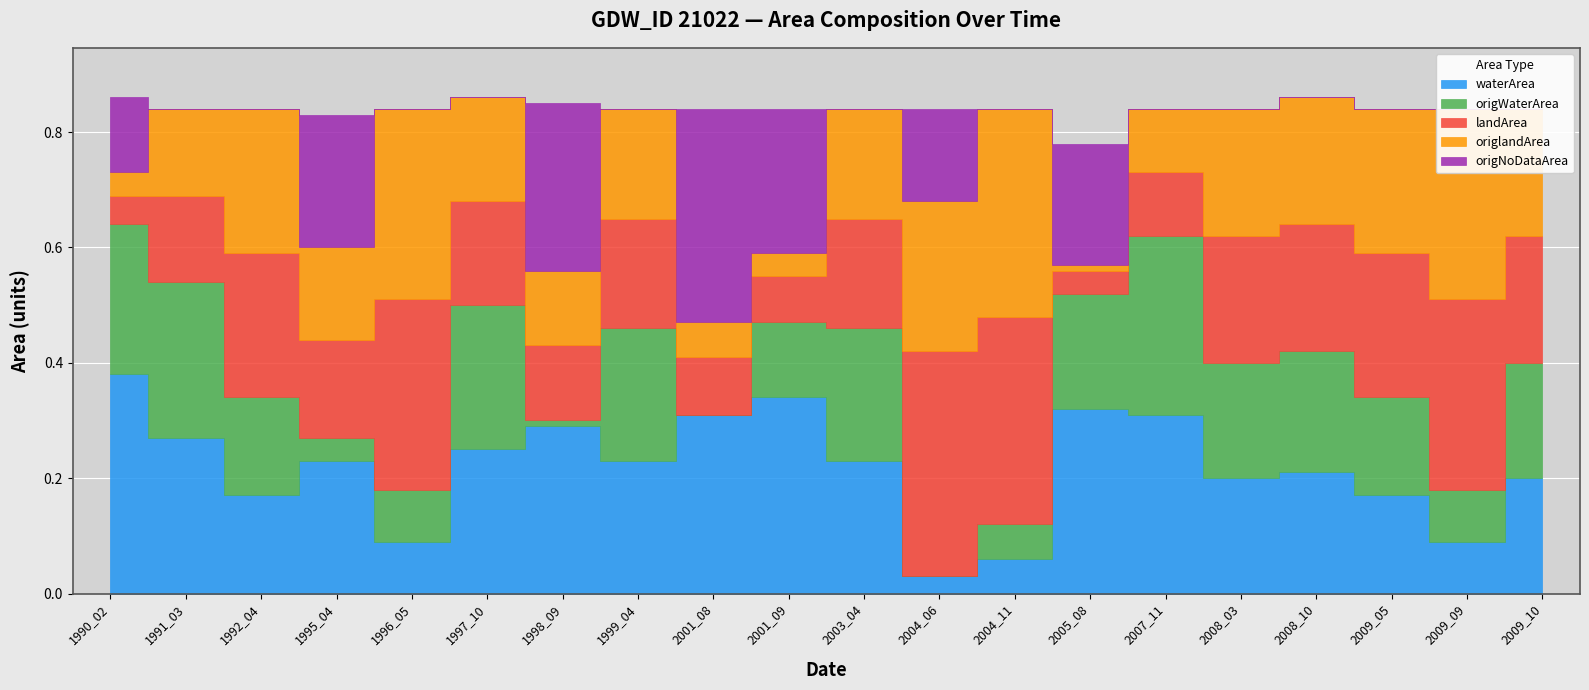

At how many categories does at least one series exceed 0?

20